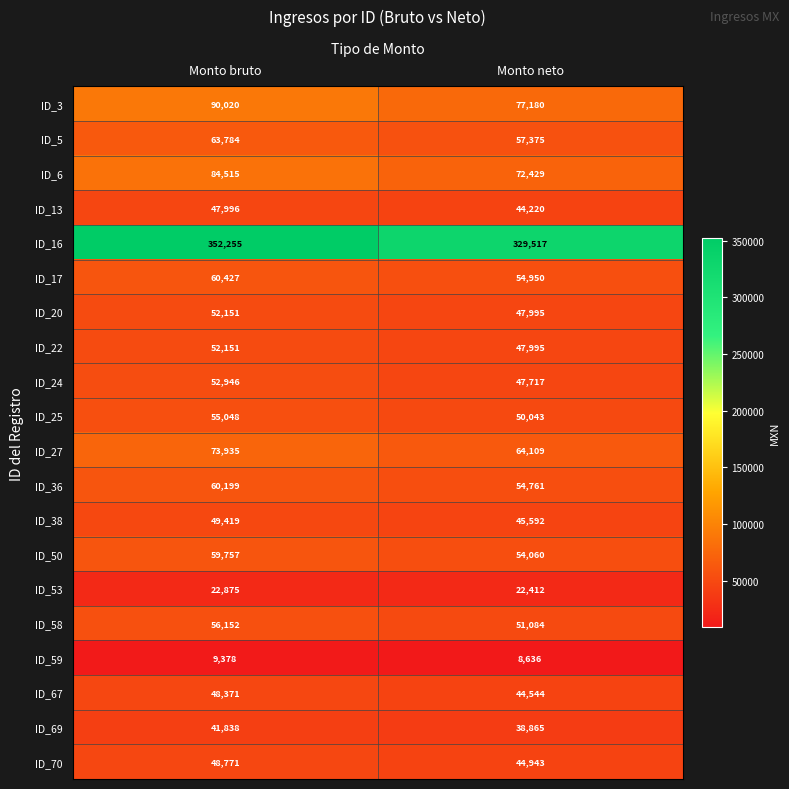

The ID_3 series shows 132595 at Monto bruto. True or false?

False